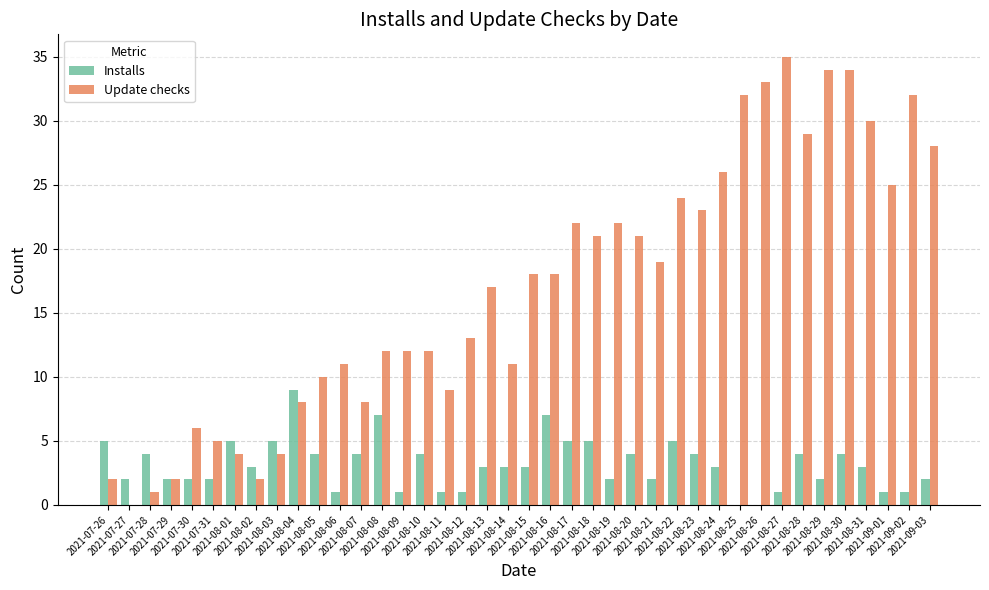

Does the chart contain stacked bars?

No